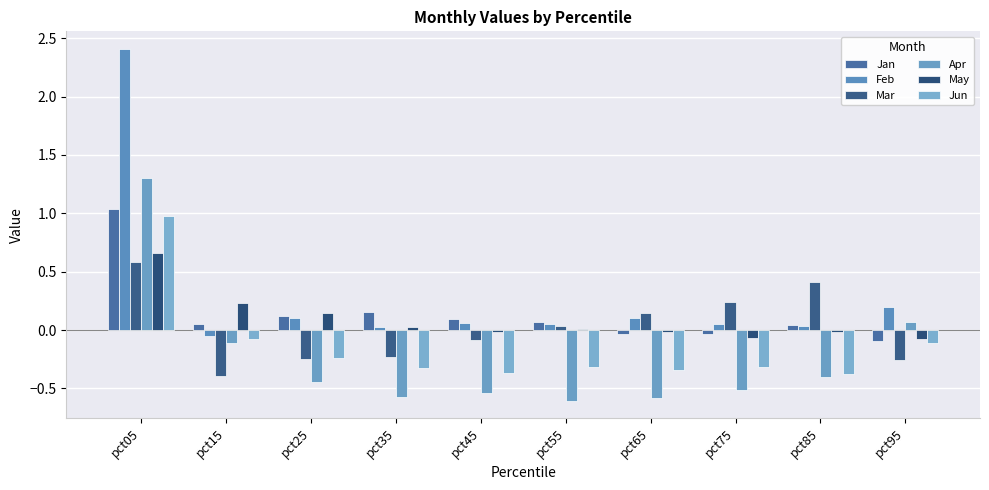

How many groups of bars are there?

10